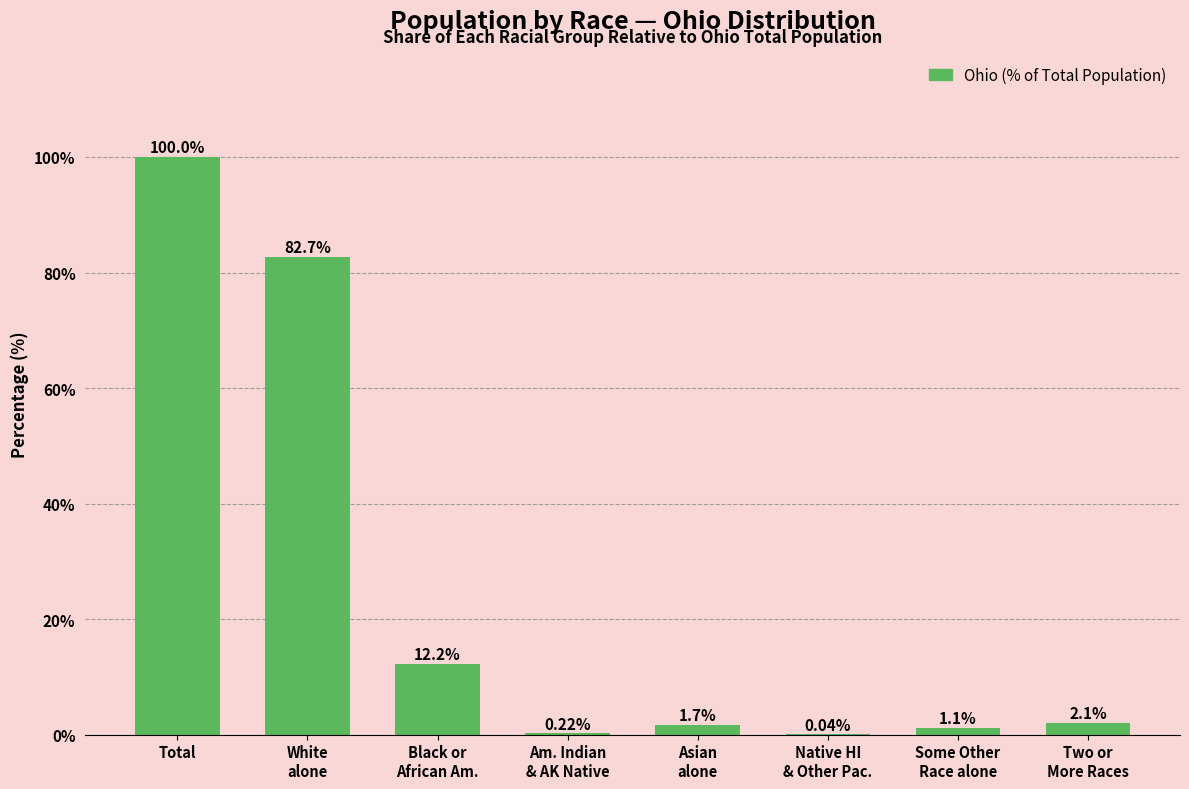

At which category does the chart reach its peak across all series?

Total